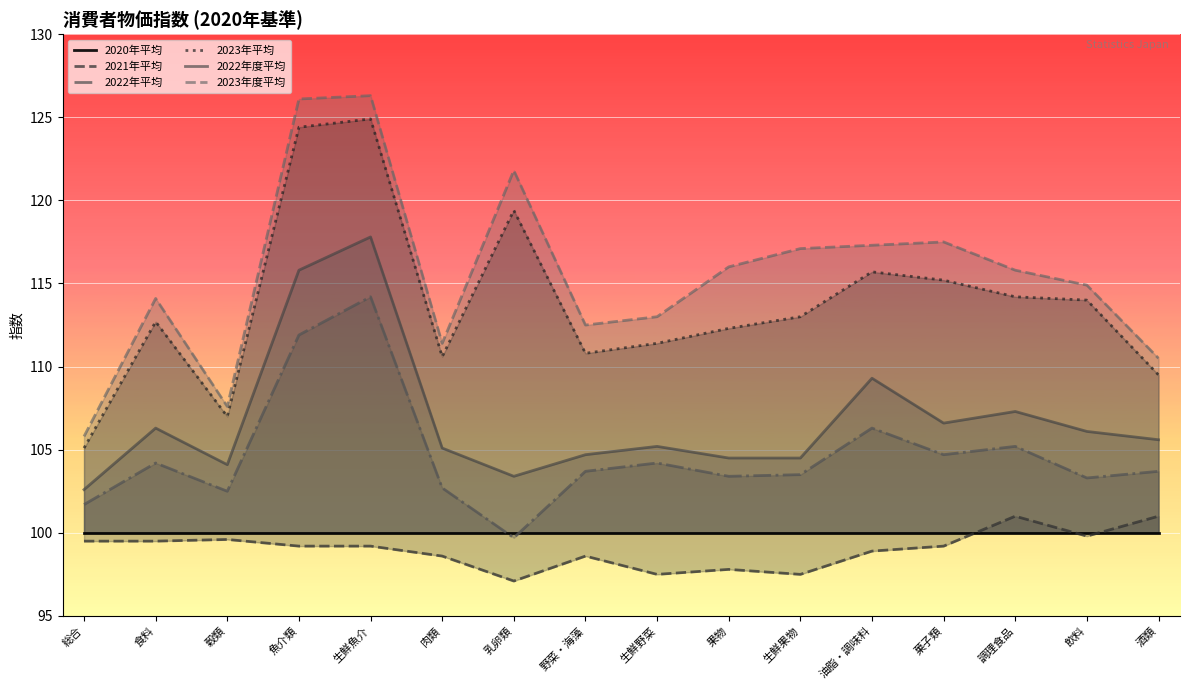

At which label does 2023年度平均 reach its minimum?

総合